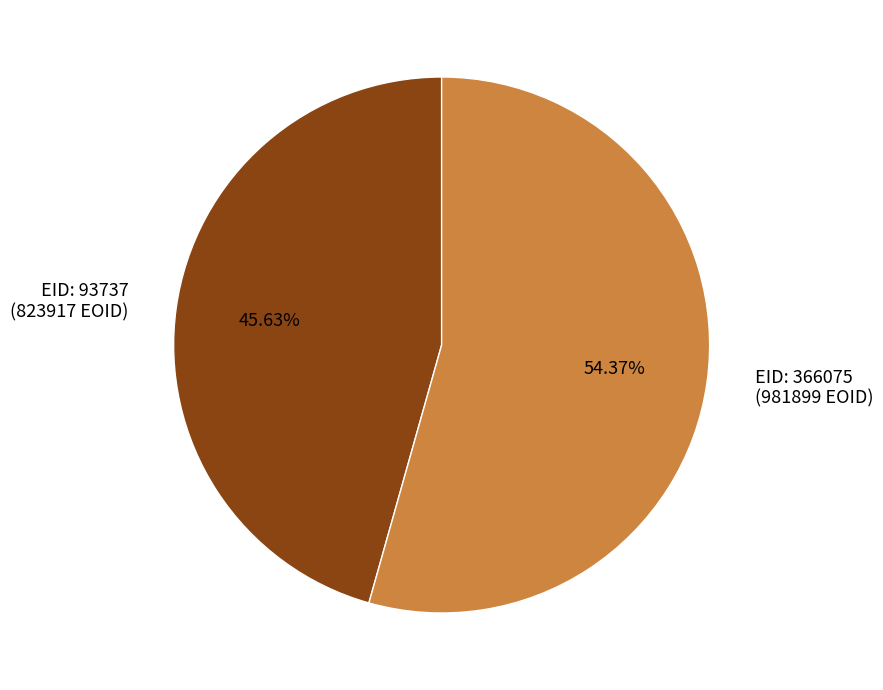

Combined, do EID: 366075 (981899 EOID) and EID: 93737 (823917 EOID) account for over 50%?

Yes